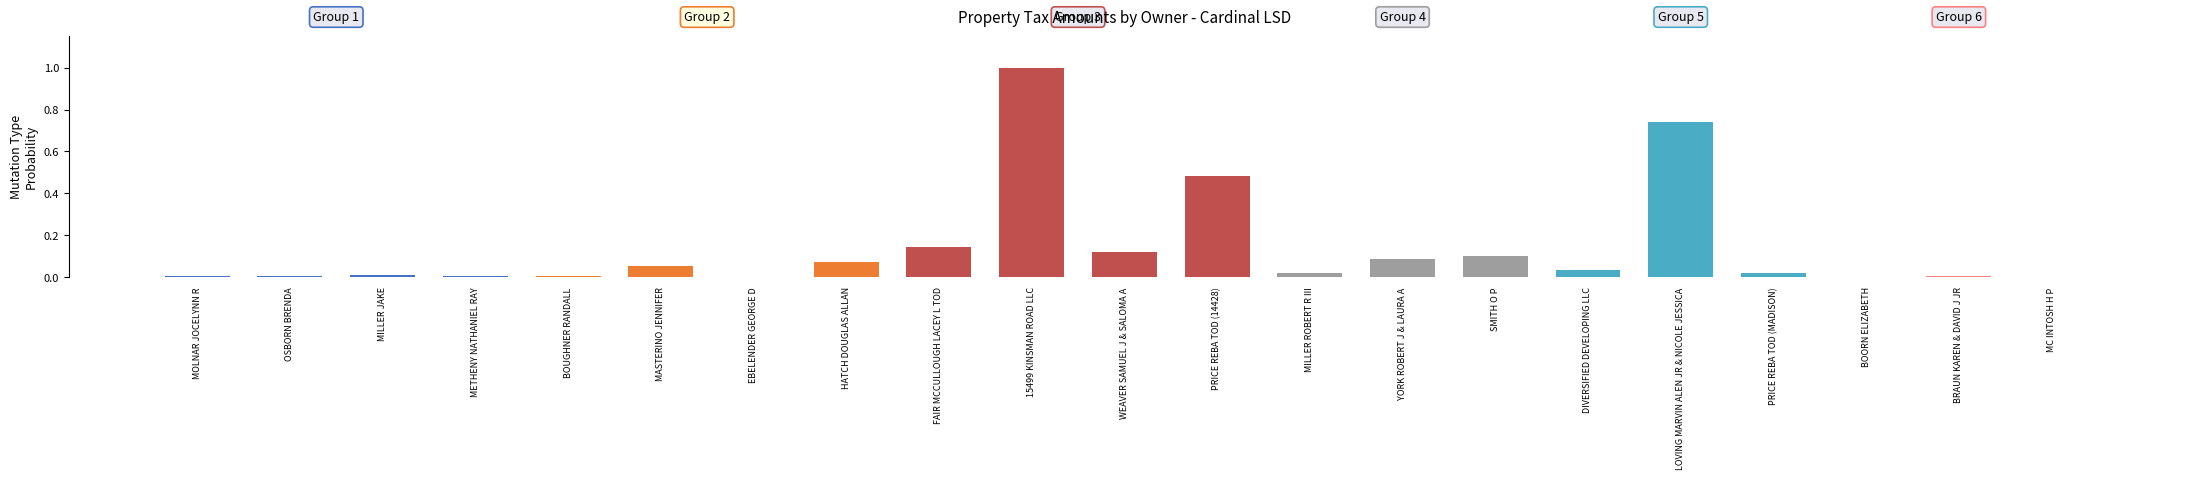

Rank the categories by value from lowest to highest.

MC INTOSH H P, BOORN ELIZABETH, EBELENDER GEORGE D, METHENY NATHANIEL RAY, BOUGHNER RANDALL, OSBORN BRENDA, BRAUN KAREN & DAVID J JR, MOLNAR JOCELYNN R, MILLER JAKE, MILLER ROBERT R III, PRICE REBA TOD (MADISON), DIVERSIFIED DEVELOPING LLC, MASTERINO JENNIFER, HATCH DOUGLAS ALLAN, YORK ROBERT J & LAURA A, SMITH O P, WEAVER SAMUEL J & SALOMA A, FAIR MCCULLOUGH LACEY L TOD, PRICE REBA TOD (14428), LOVING MARVIN ALEN JR & NICOLE JESSICA, 15499 KINSMAN ROAD LLC